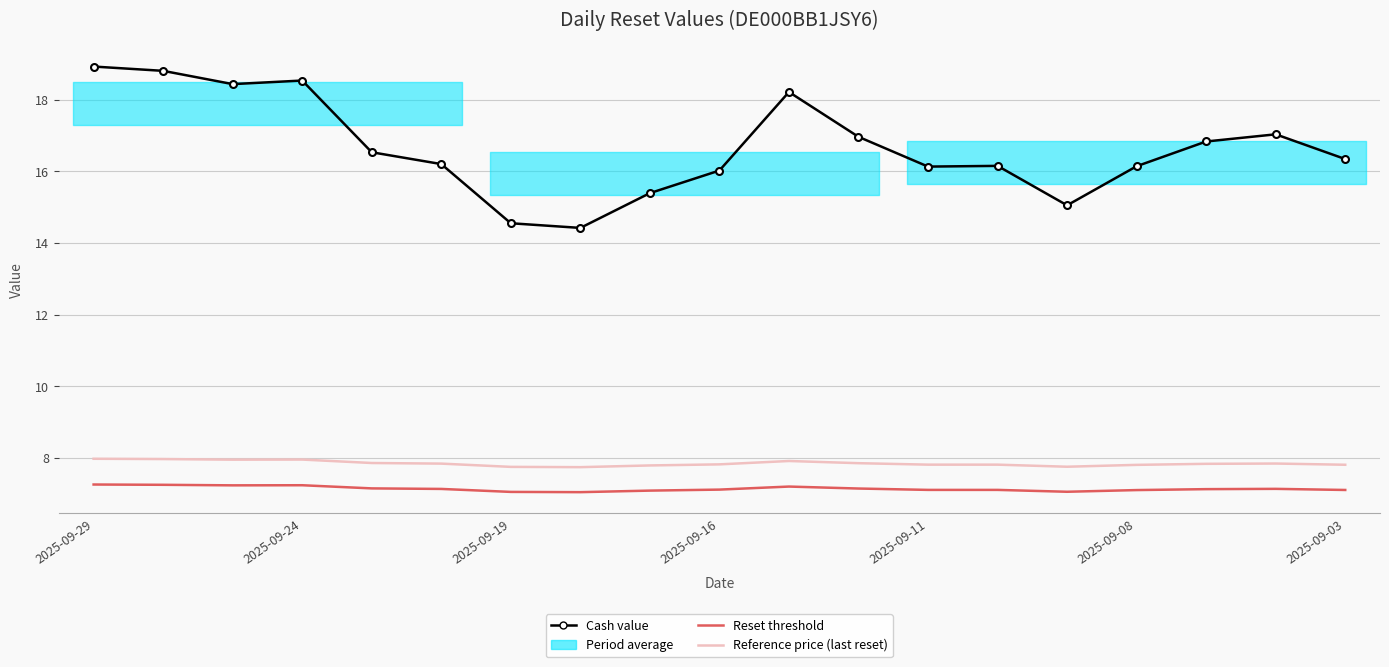

In Reference price (last reset), how many points are lower than both neighbors (excluding endpoints)?

3